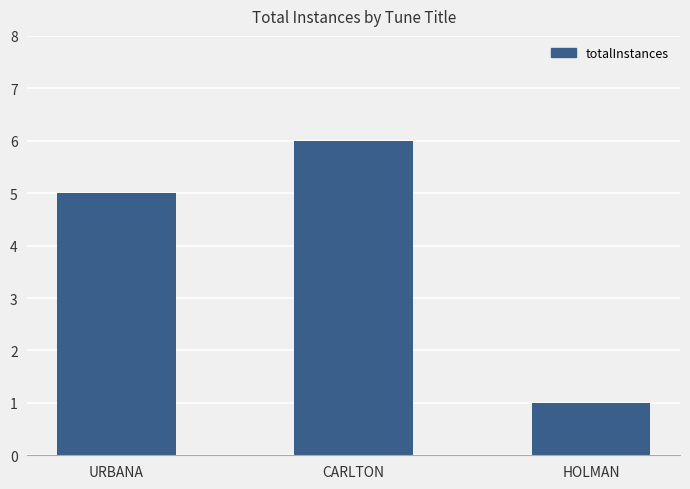

What value does the data have at URBANA?

5